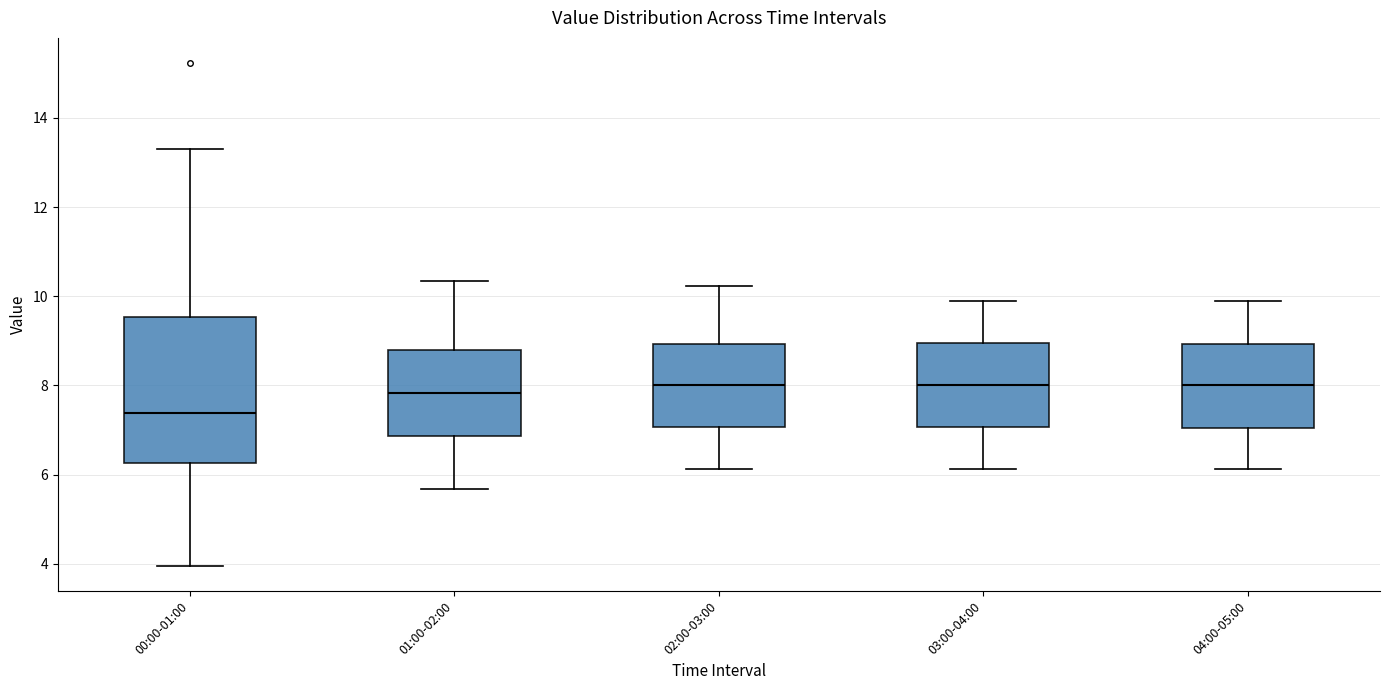

Which box's median line is the lowest?

00:00-01:00